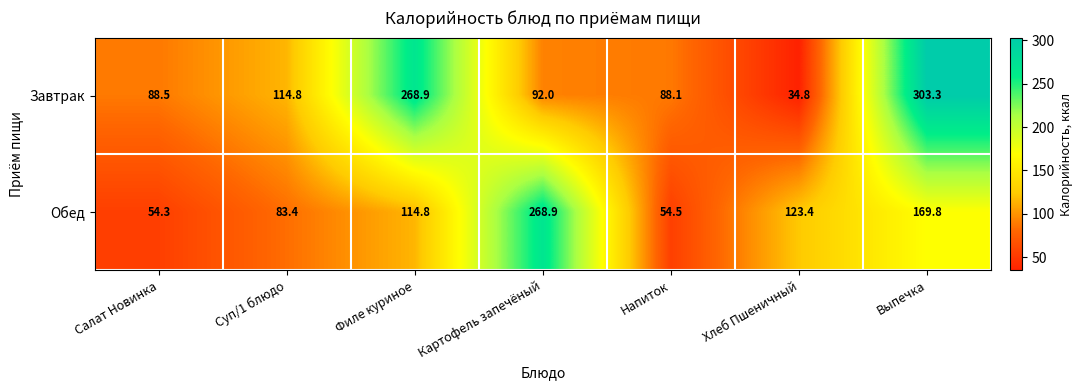

Reading left to right, list all the values displayed in this chart.

Завтрак: Салат Новинка=88.5	Суп/1 блюдо=114.8	Филе куриное=268.9	Картофель запечёный=92.0	Напиток=88.1	Хлеб Пшеничный=34.8	Выпечка=303.3
Обед: Салат Новинка=54.3	Суп/1 блюдо=83.4	Филе куриное=114.8	Картофель запечёный=268.9	Напиток=54.5	Хлеб Пшеничный=123.4	Выпечка=169.8